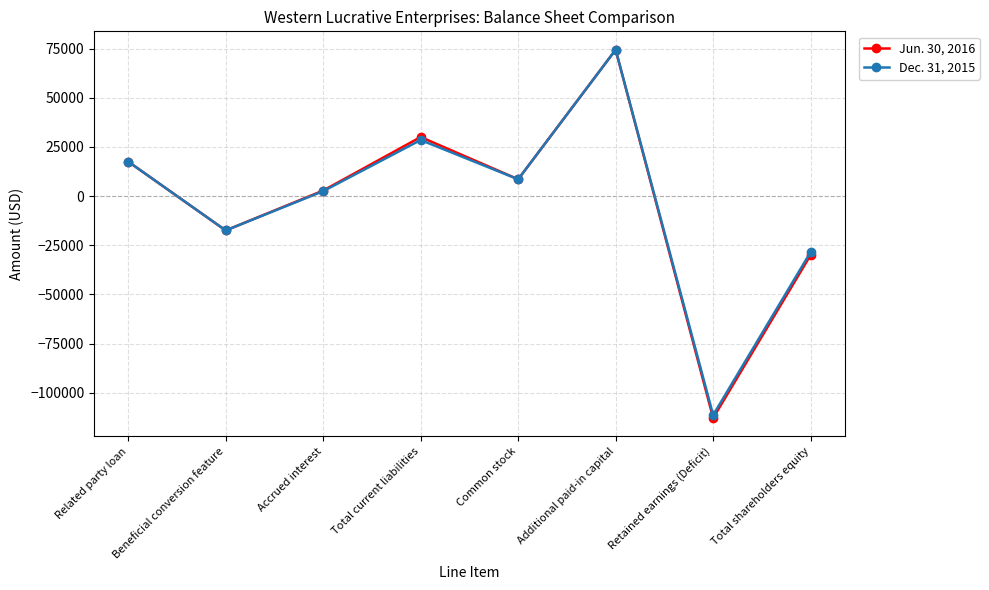

True or false: Jun. 30, 2016 has more than 1 interior local peaks.

True